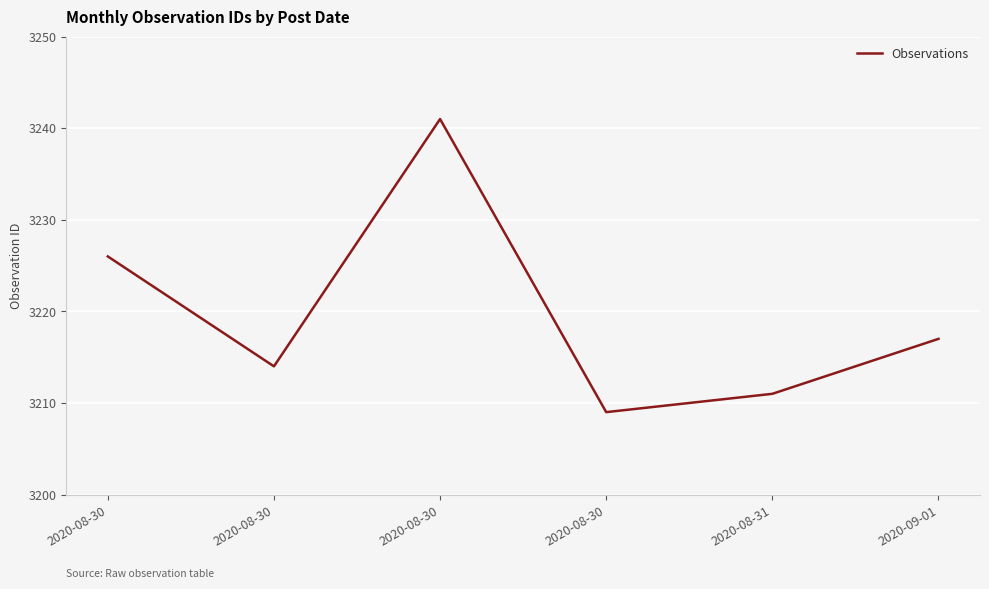

What is the greatest value displayed?

3241